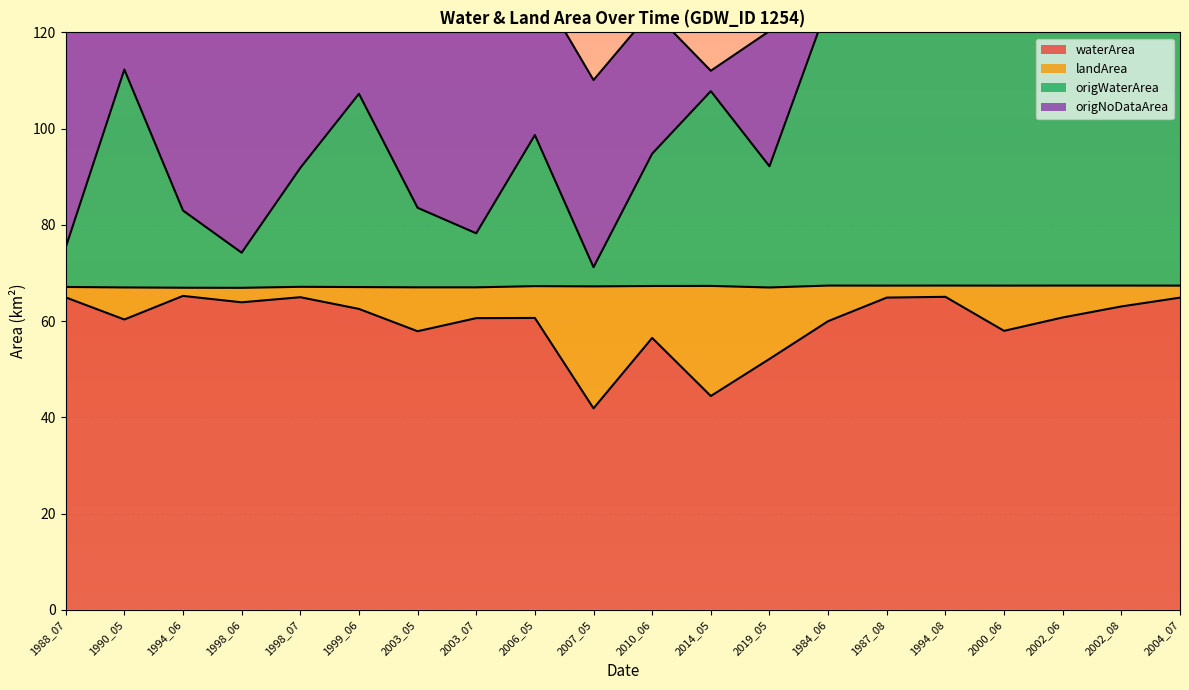

What is the minimum value for waterArea?

41.9